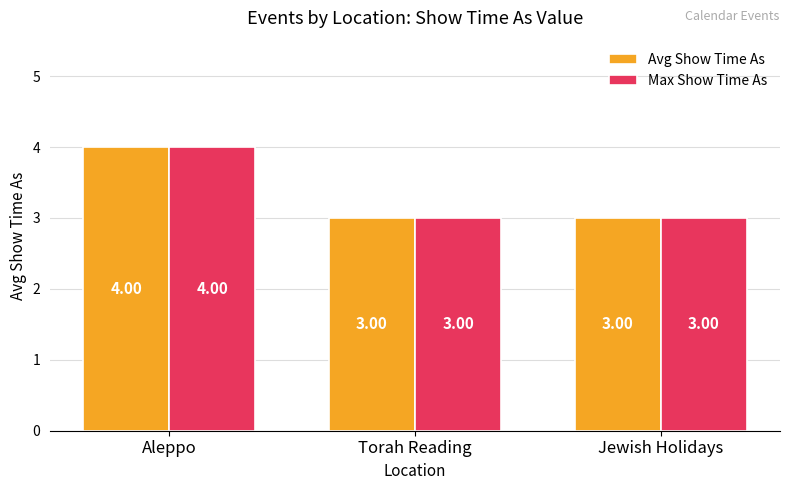

Count the number of data series in this chart.

2